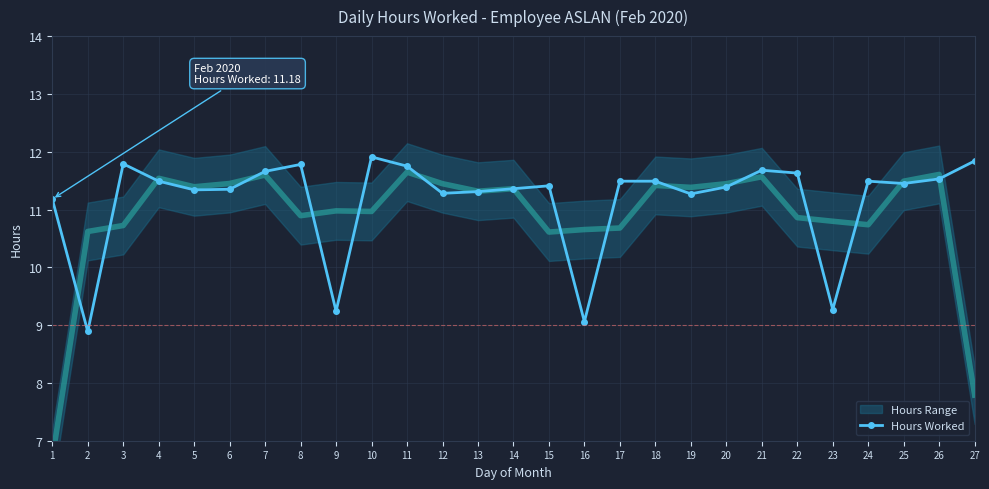

What is the sum of the values at 14 and 5?

22.7